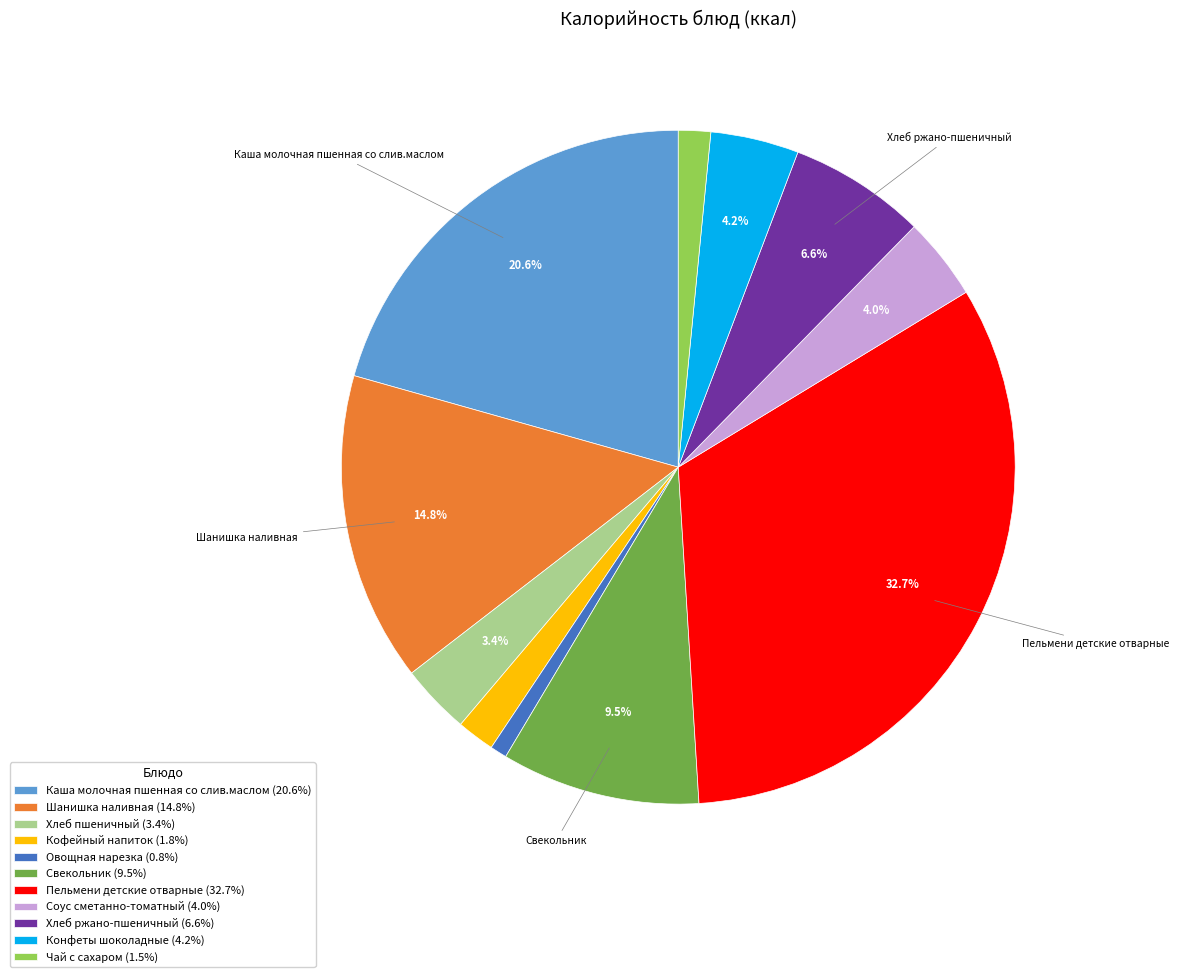

To the nearest percent, what is the combined percentage of Свекольник and Соус сметанно-томатный?

14%